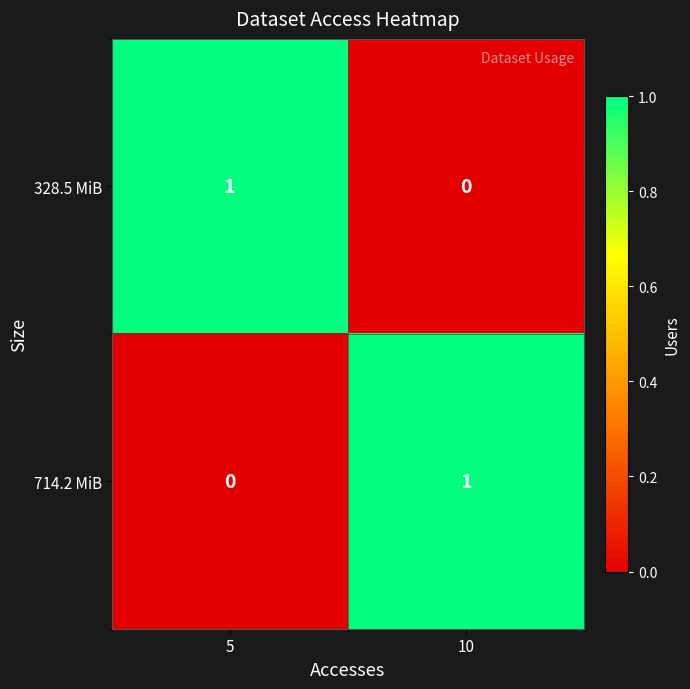

At which label does 328.5 MiB reach its peak?

5